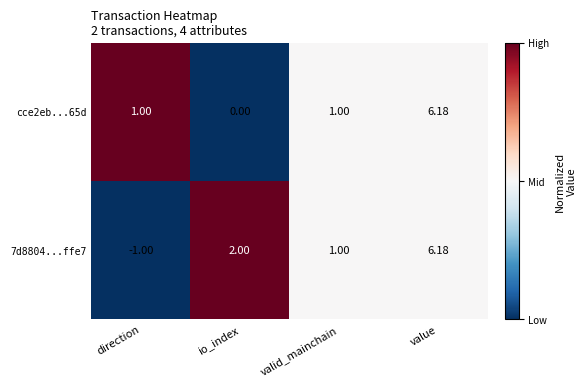

Count the number of data series in this chart.

2